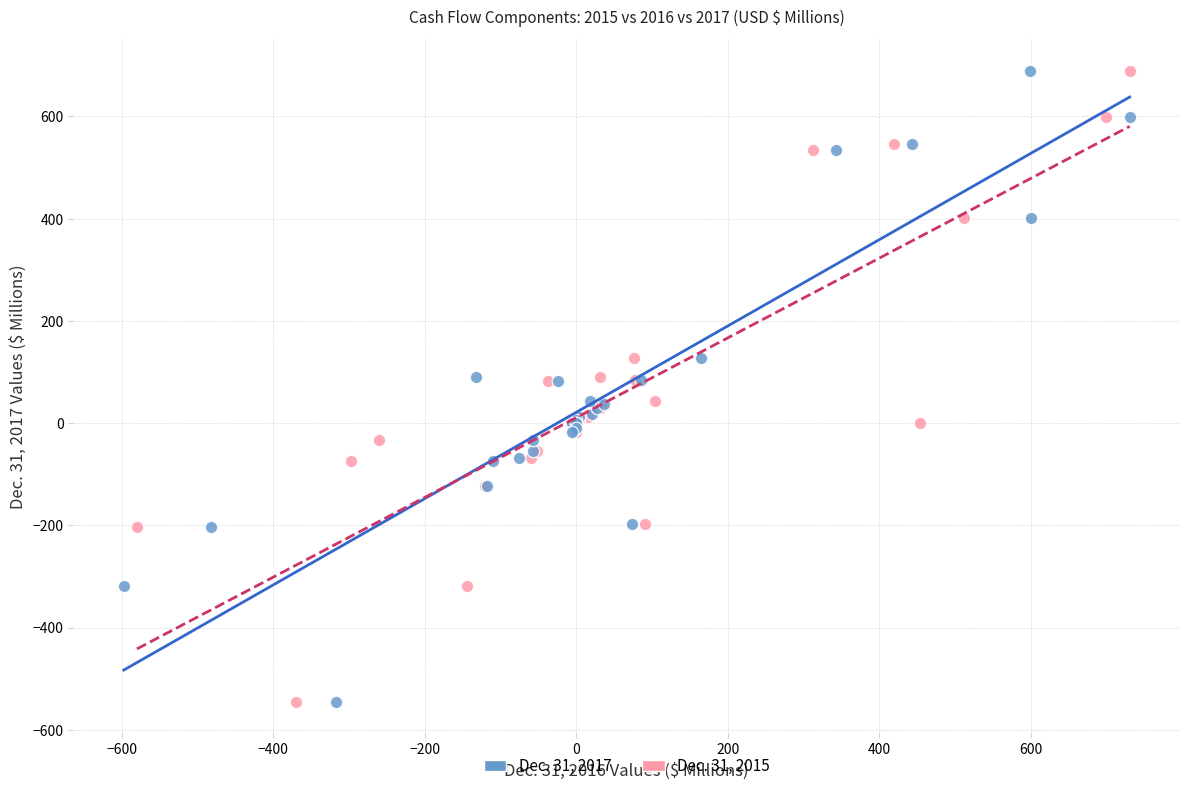

What are all the series names shown in the legend?

Dec. 31, 2017, Dec. 31, 2015